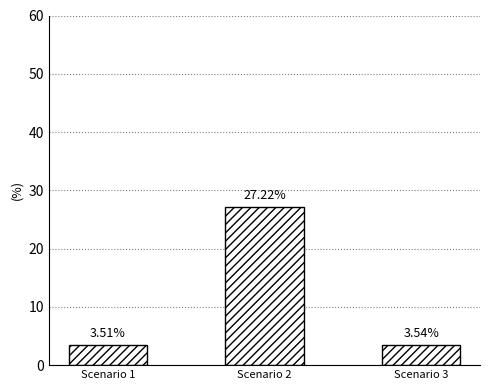

The value at Scenario 3 is 3.5. True or false?

True